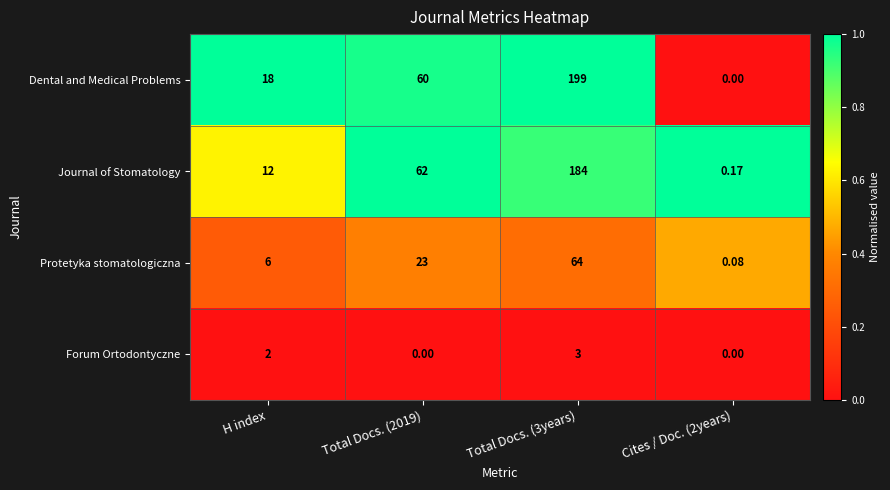

Which series has the largest total across all categories?

Dental and Medical Problems